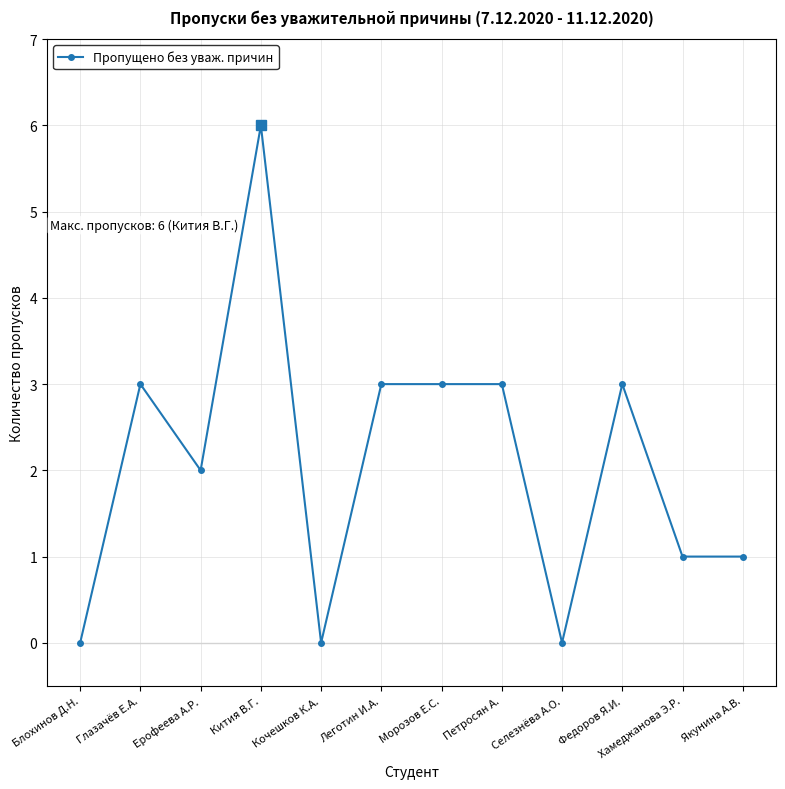

At which category does the chart reach its peak across all series?

Кития В.Г.